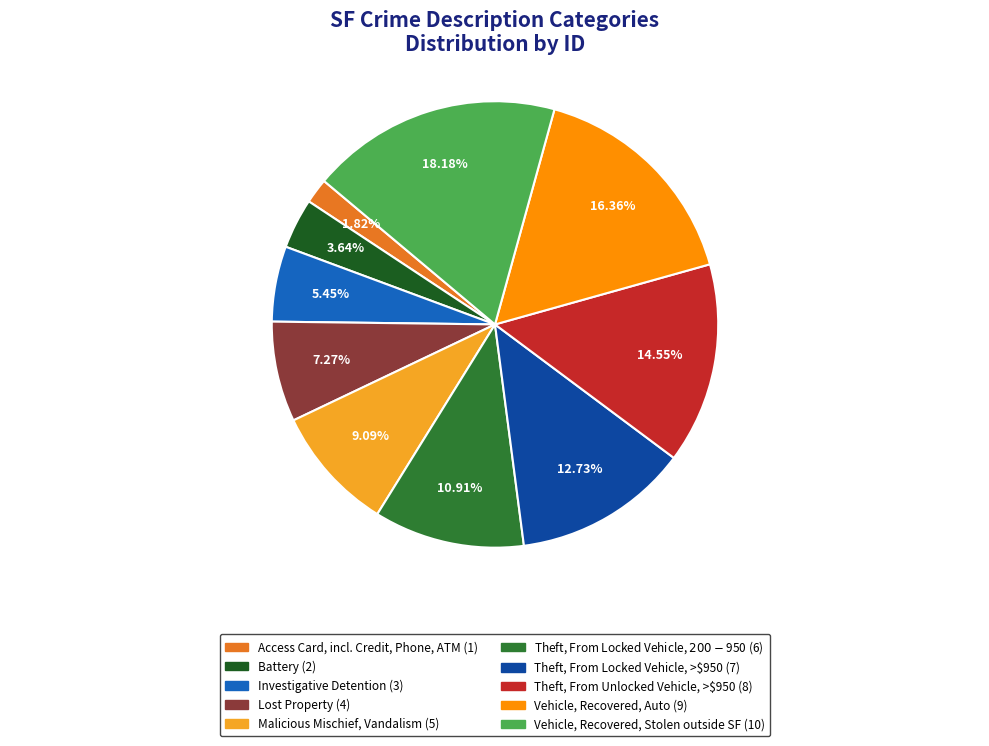

The Malicious Mischief, Vandalism slice represents 9% of the pie. True or false?

True